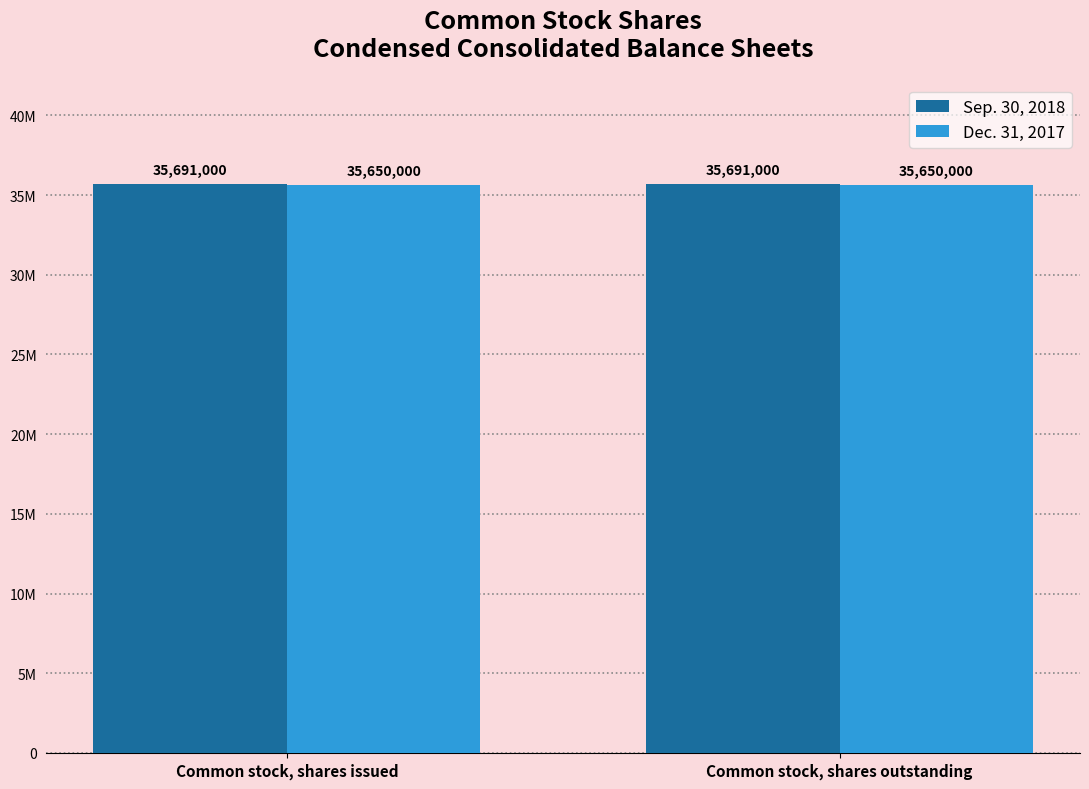

Which series has the largest total across all categories?

Sep. 30, 2018